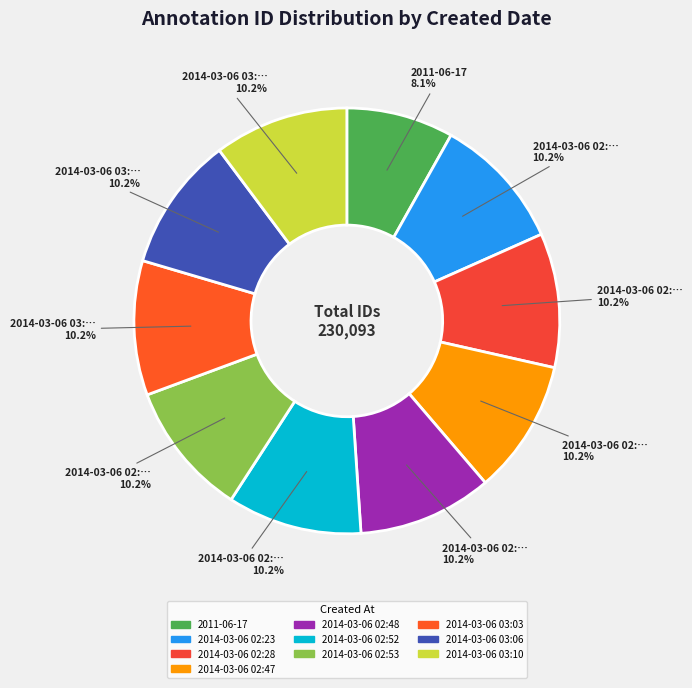

What is the largest slice in the pie chart?

2014-03-06 03:10